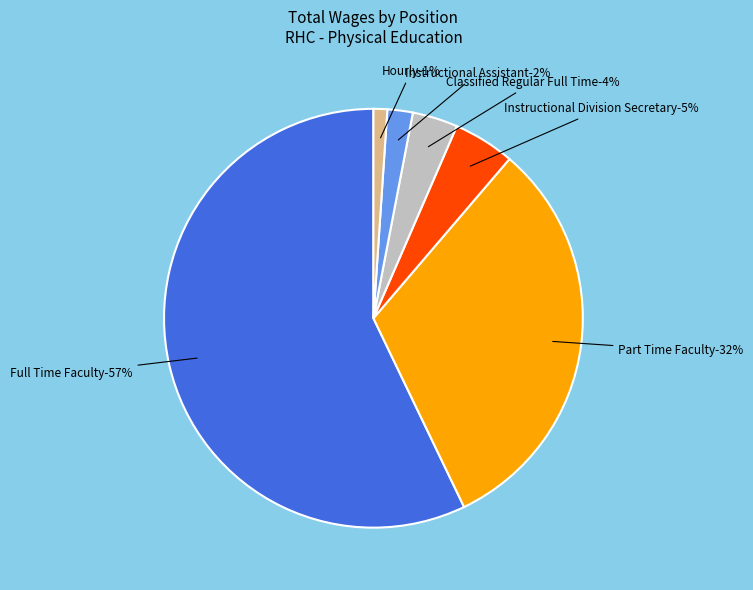

Which has a higher value, Part Time Faculty or Full Time Faculty?

Full Time Faculty